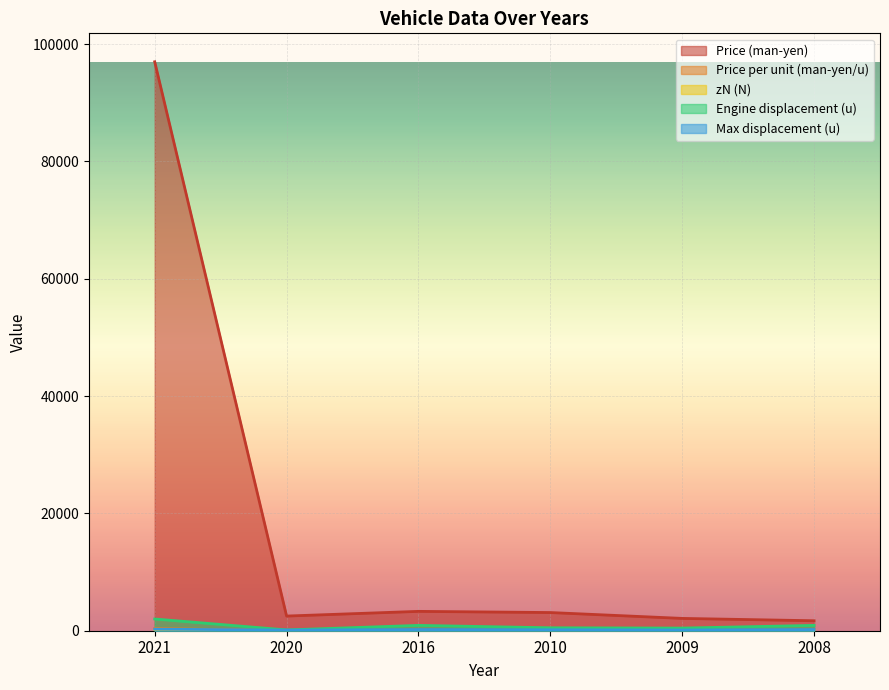

At which category is the sum across all series the highest?

2021